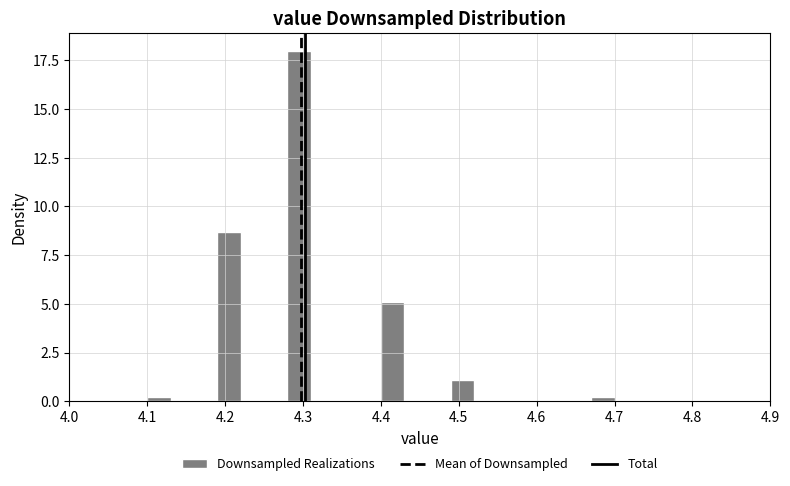

Read against the x-axis, roughly where is the centre of the tallest bar?

4.30